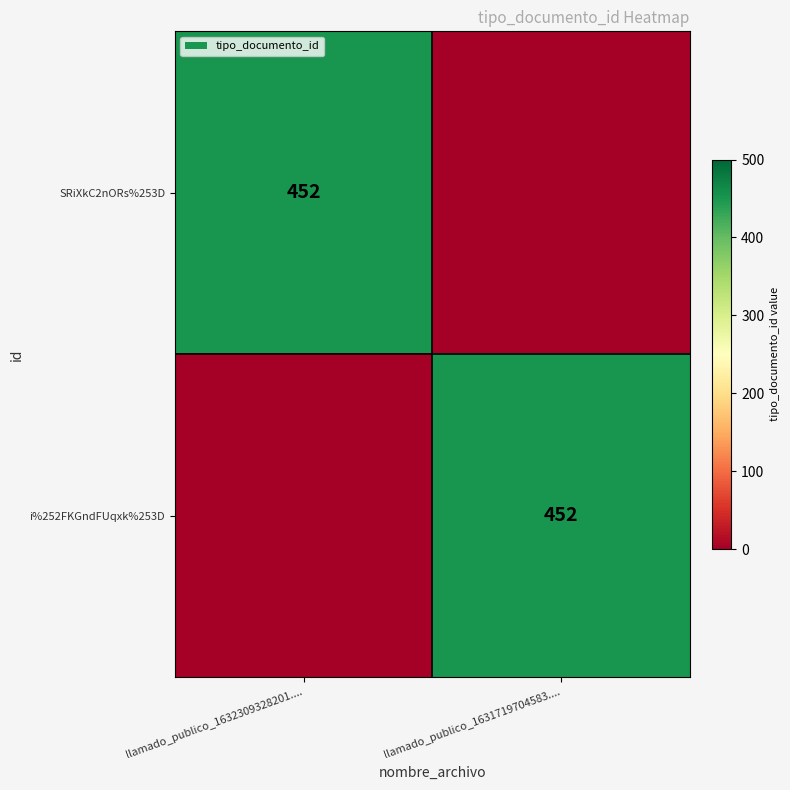

The value of SRiXkC2nORs%253D at llamado_publico_1632309328201.... is 593. True or false?

False